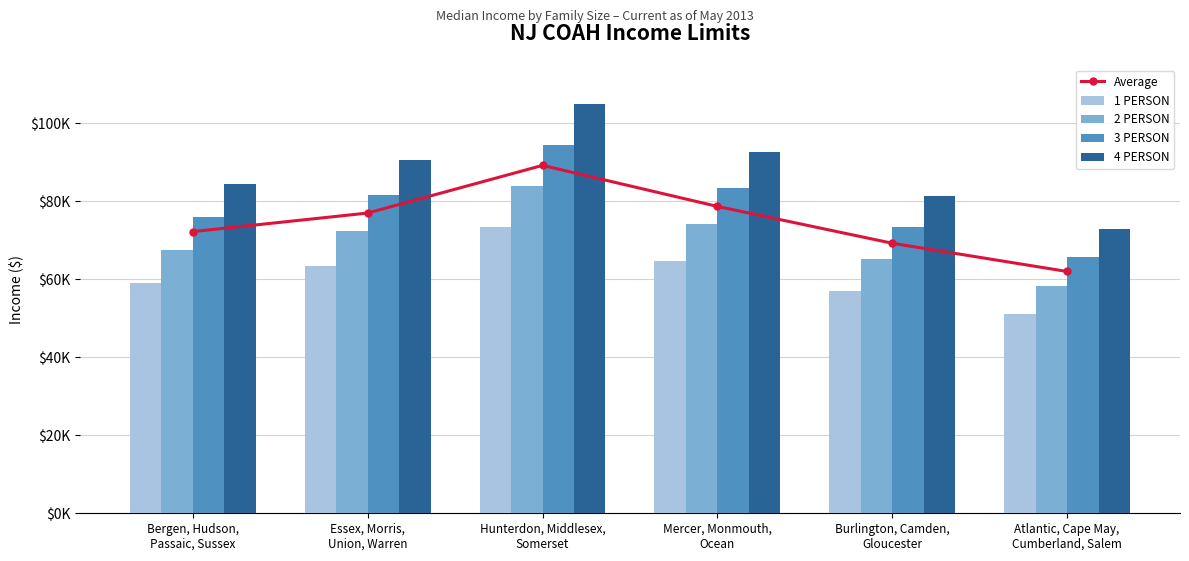

At which category is the sum across all series the highest?

Hunterdon, Middlesex,
Somerset